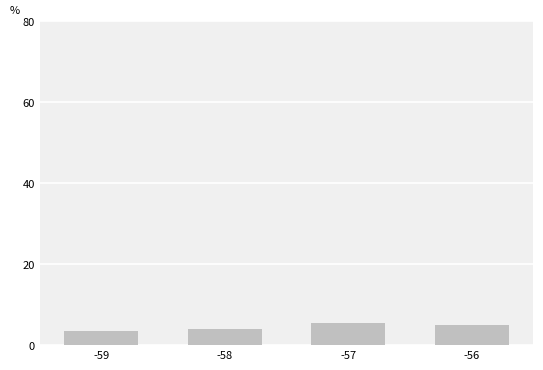

What is the smallest value displayed?

3.4